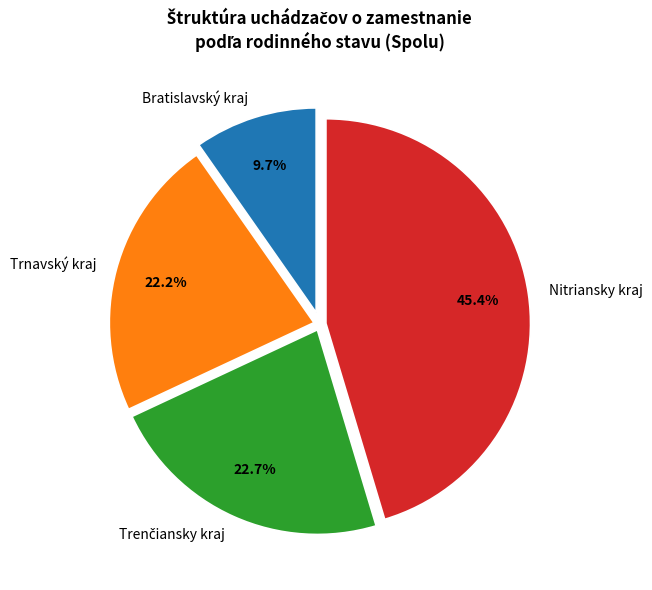

Which slice is the smallest?

Bratislavský kraj